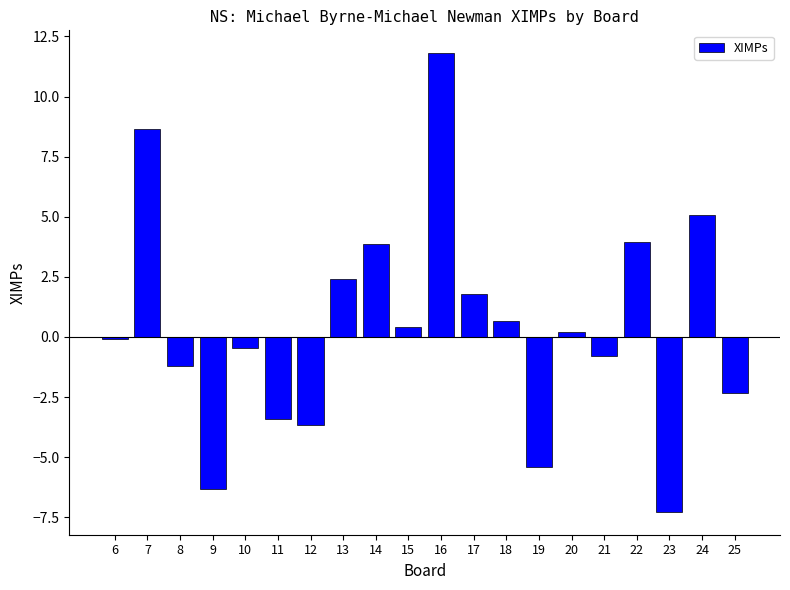

What is the change in value from 11 to 15?

+3.8